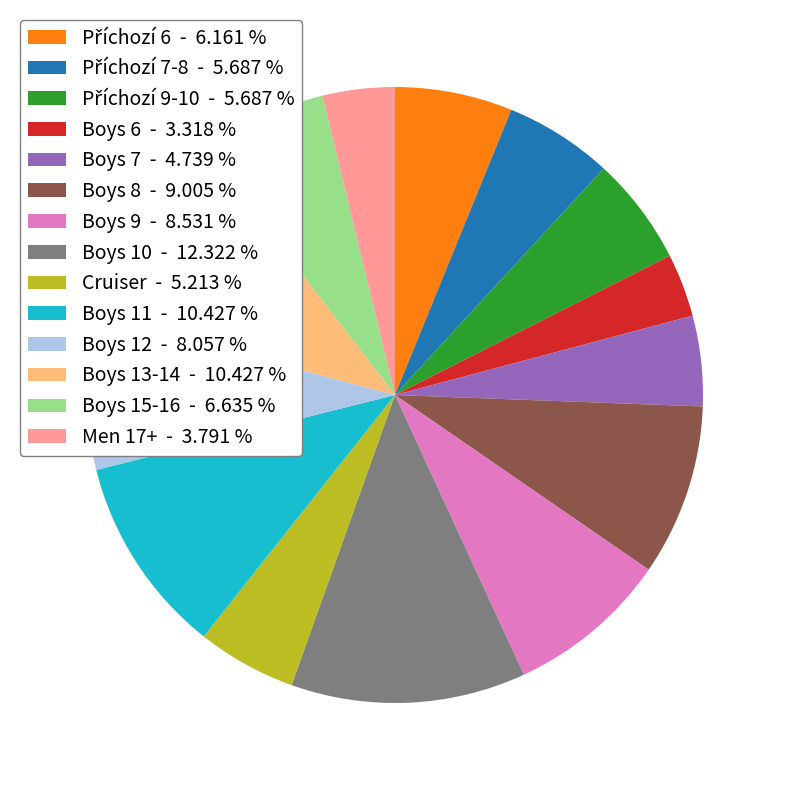

Is there a majority slice in this chart?

No